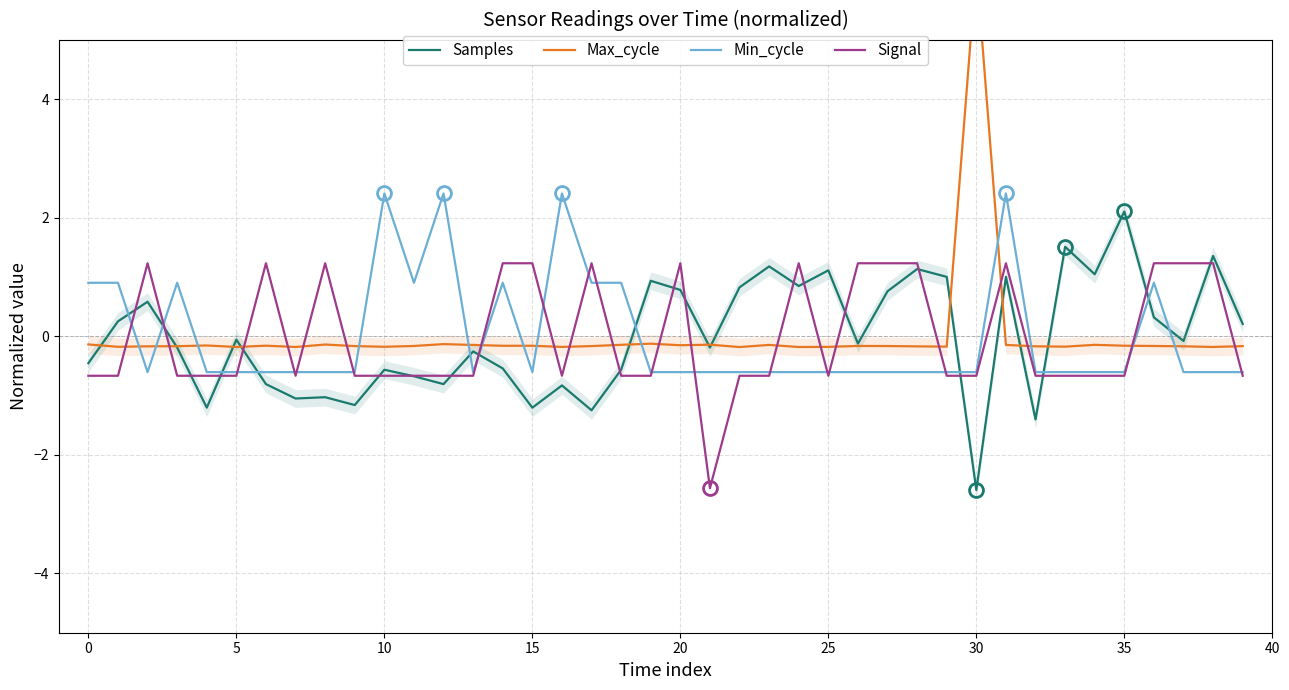

What is the minimum value shown in the chart?

-2.6